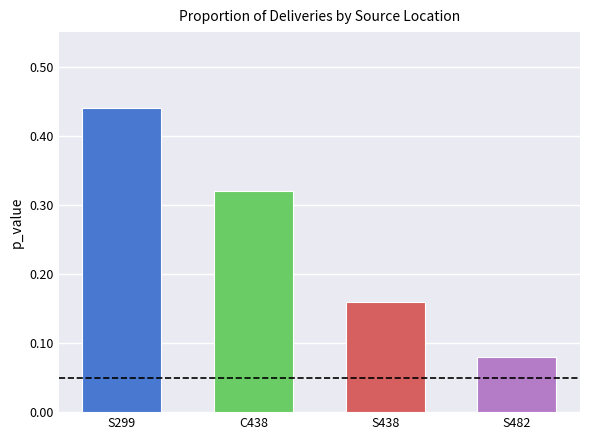

Rank the categories by value from lowest to highest.

S482, S438, C438, S299